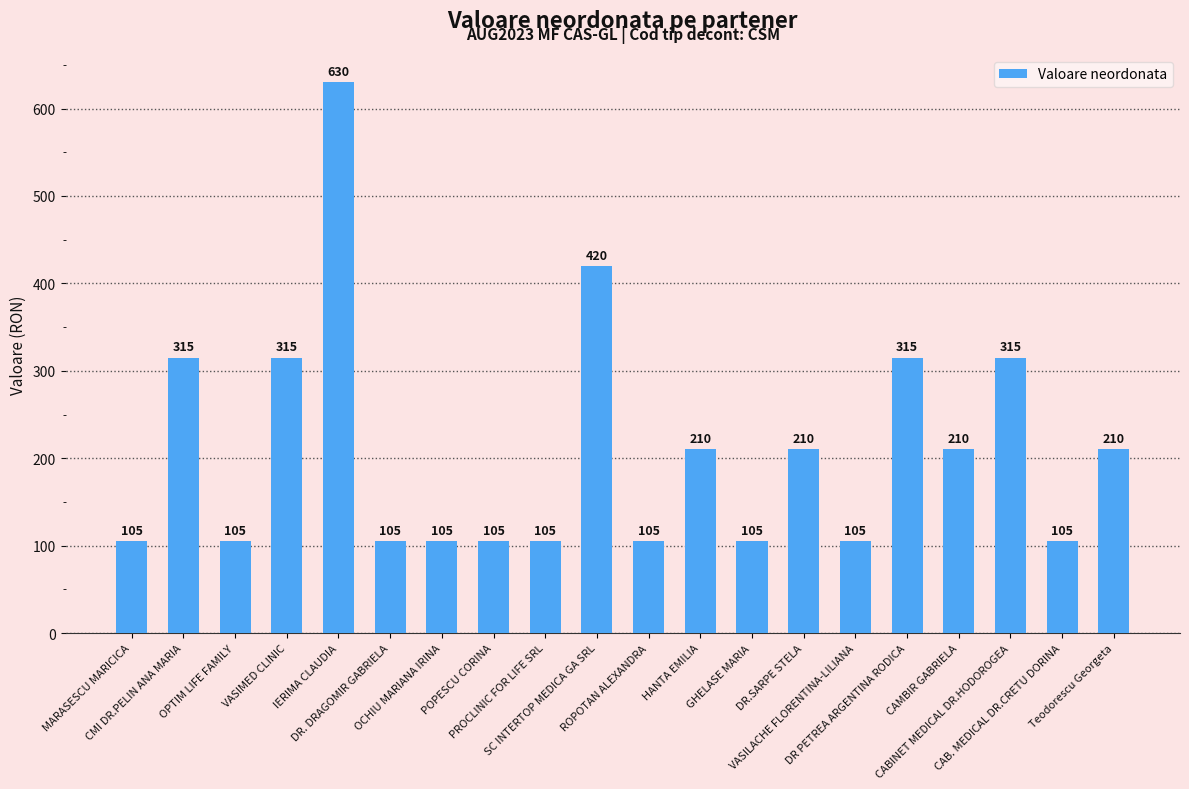

Reading right to left, what are all the values shown in this chart?

Teodorescu Georgeta=210	CAB. MEDICAL DR.CRETU DORINA=105	CABINET MEDICAL DR.HODOROGEA=315	CAMBIR GABRIELA=210	DR PETREA ARGENTINA RODICA=315	VASILACHE FLORENTINA-LILIANA=105	DR.SARPE STELA=210	GHELASE MARIA=105	HANTA EMILIA=210	ROPOTAN ALEXANDRA=105	SC INTERTOP MEDICA GA SRL=420	PROCLINIC FOR LIFE SRL=105	POPESCU CORINA=105	OCHIU MARIANA IRINA=105	DR. DRAGOMIR GABRIELA=105	IERIMA CLAUDIA=630	VASIMED CLINIC=315	OPTIM LIFE FAMILY=105	CMI DR.PELIN ANA MARIA=315	MARASESCU MARICICA=105